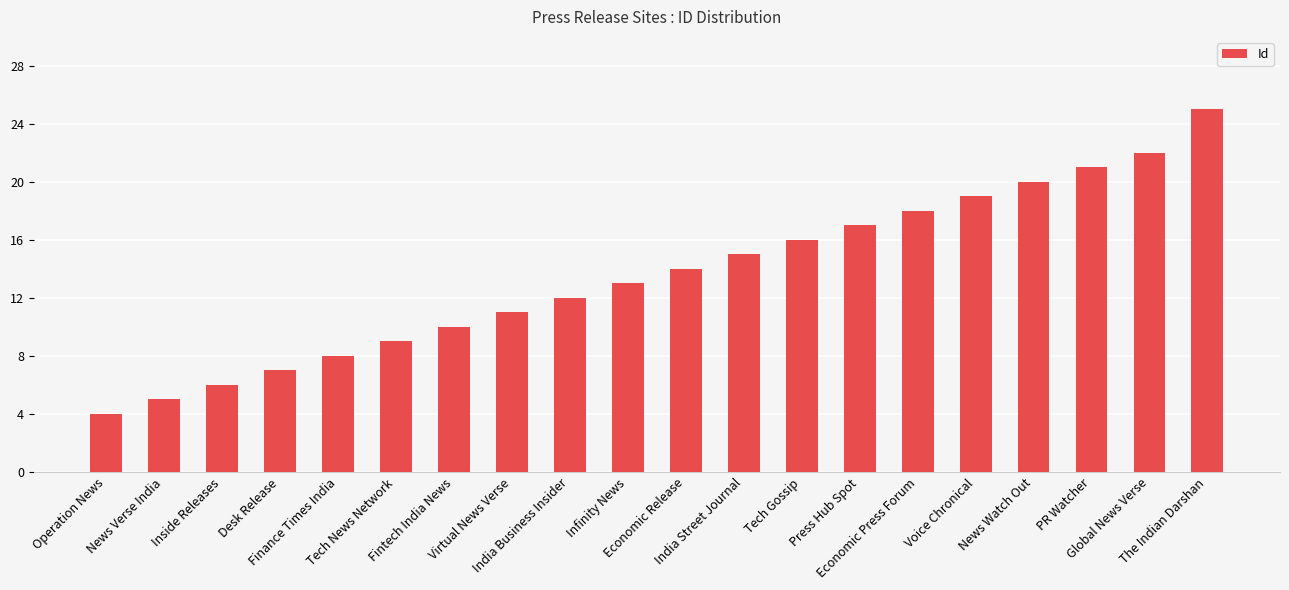

What is the approximate value at Voice Chronical, to the nearest 10?

20